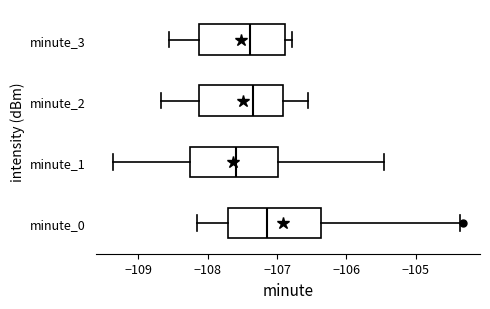

Reading bottom to top, read every box against the x-axis: the position of its median line, the range the box covers, and the ends of its whiskers. The values are not printed on the chart, so give them approximately, as read against the axis.

minute_0: median -107.1, box -107.7 to -106.4, whiskers -108.2 to -104.4
minute_1: median -107.6, box -108.3 to -107.0, whiskers -109.4 to -105.5
minute_2: median -107.3, box -108.1 to -106.9, whiskers -108.7 to -106.6
minute_3: median -107.4, box -108.1 to -106.9, whiskers -108.6 to -106.8